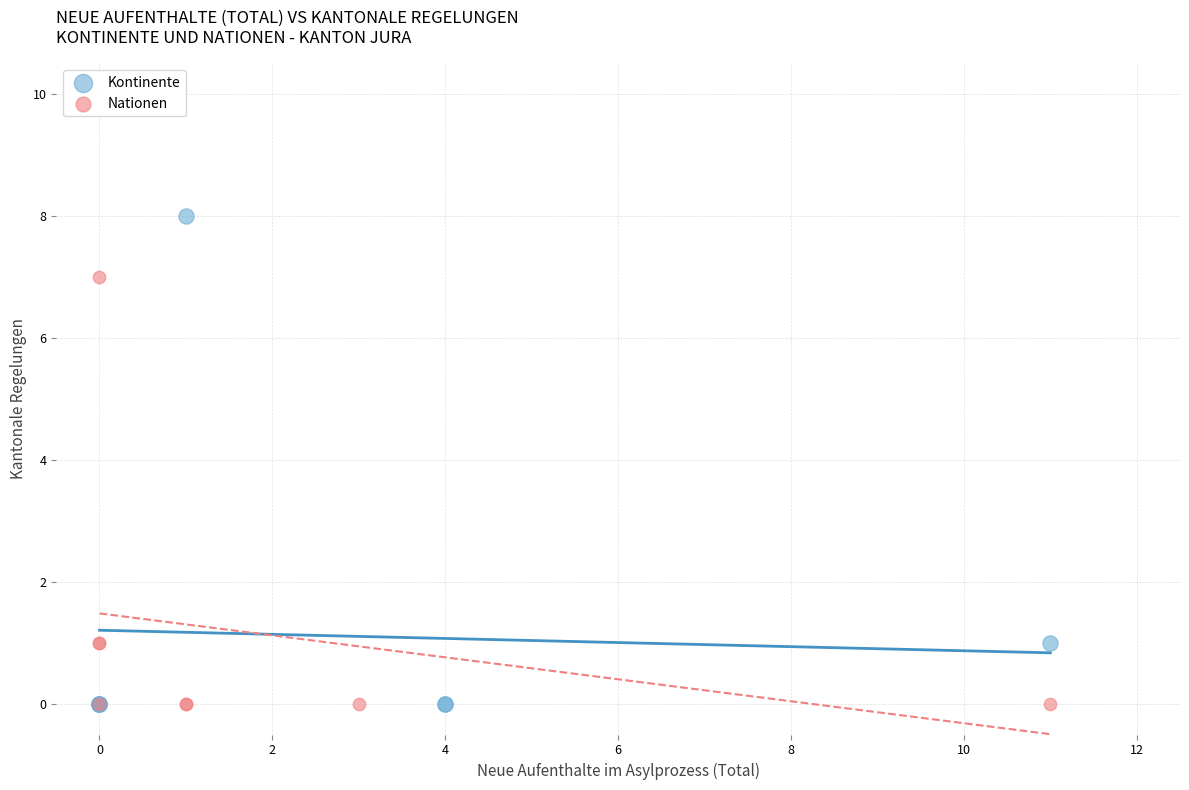

Which series has the widest spread of Y values?

Kontinente